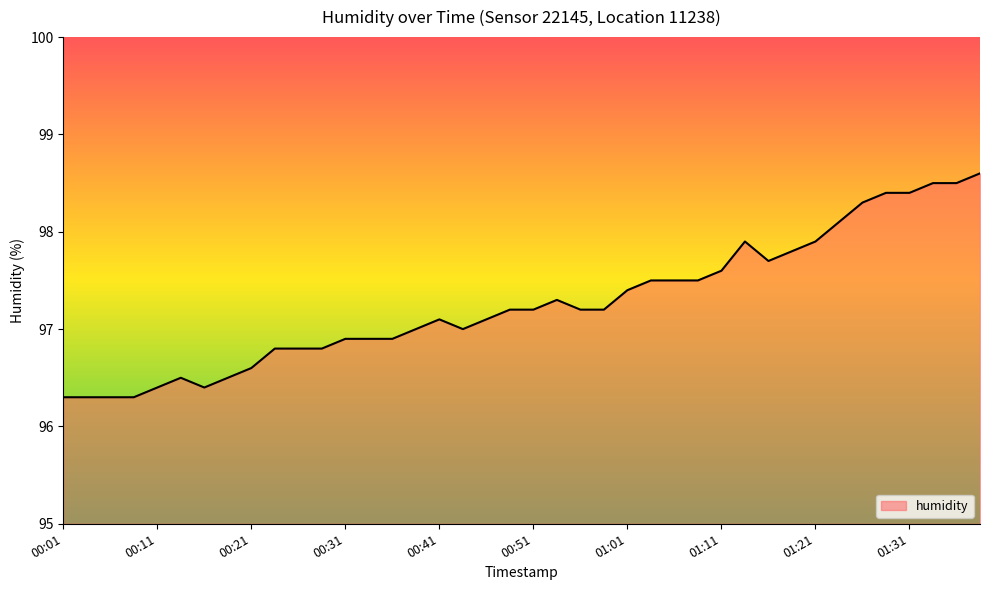

True or false: there are more than 2 points higher than both neighbors.

True